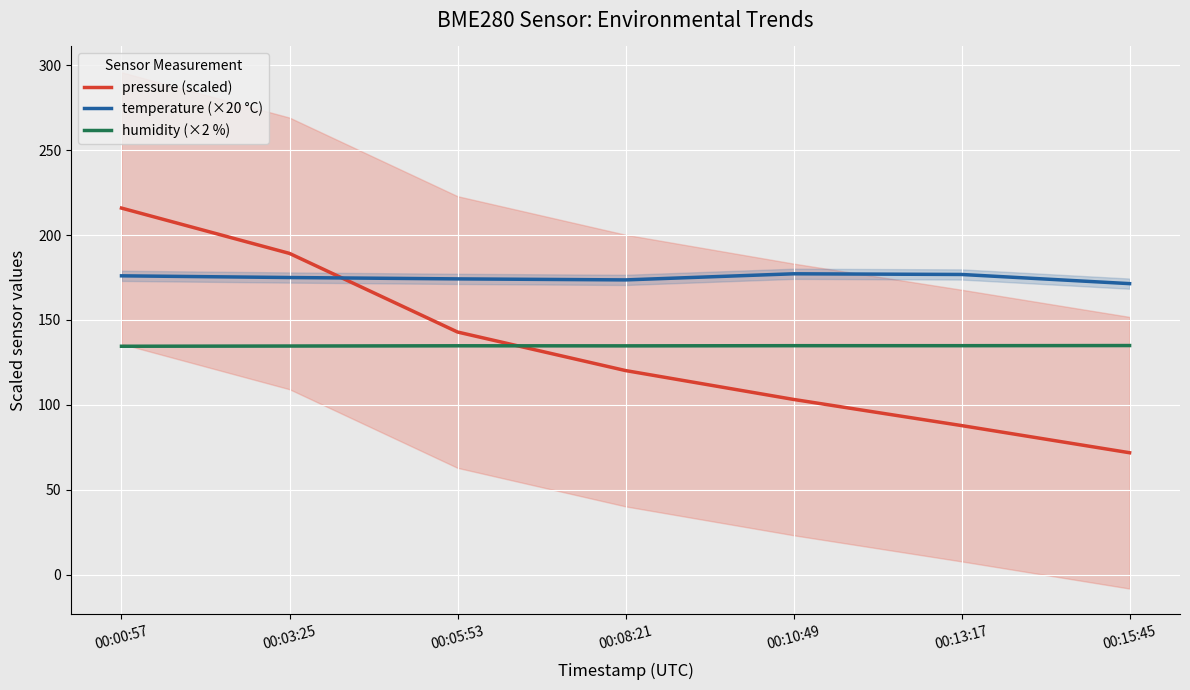

How many interior local peaks does the temperature (×20 °C) series have?

1